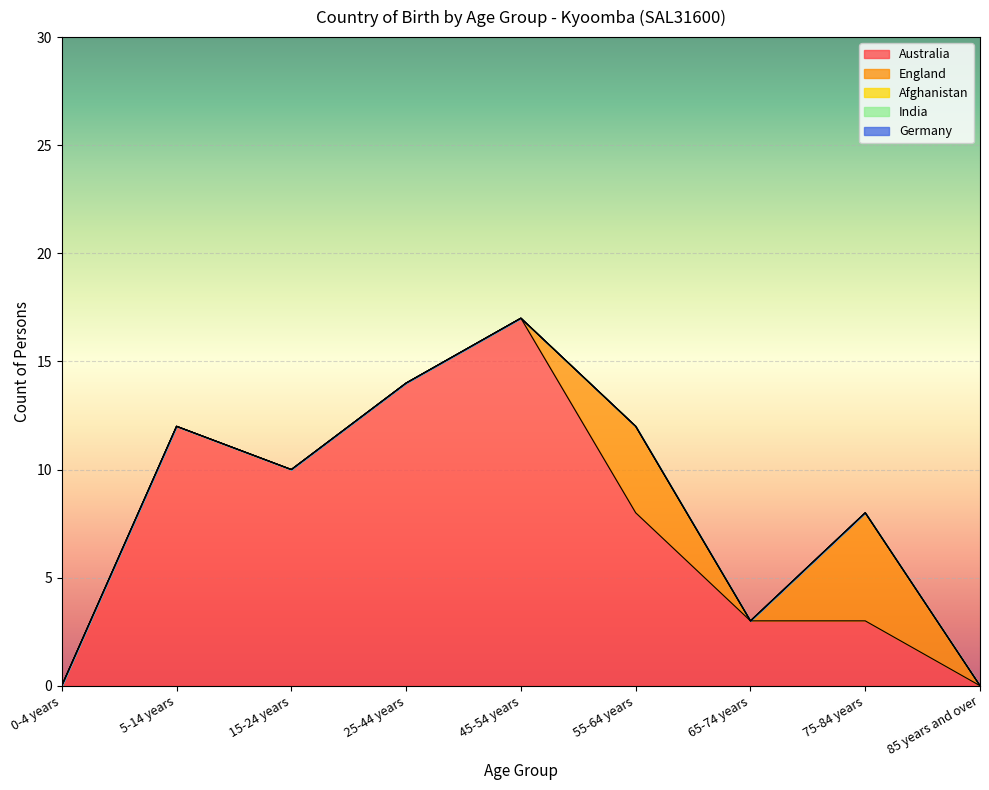

True or false: England has a value of 2 at 5-14 years.

False